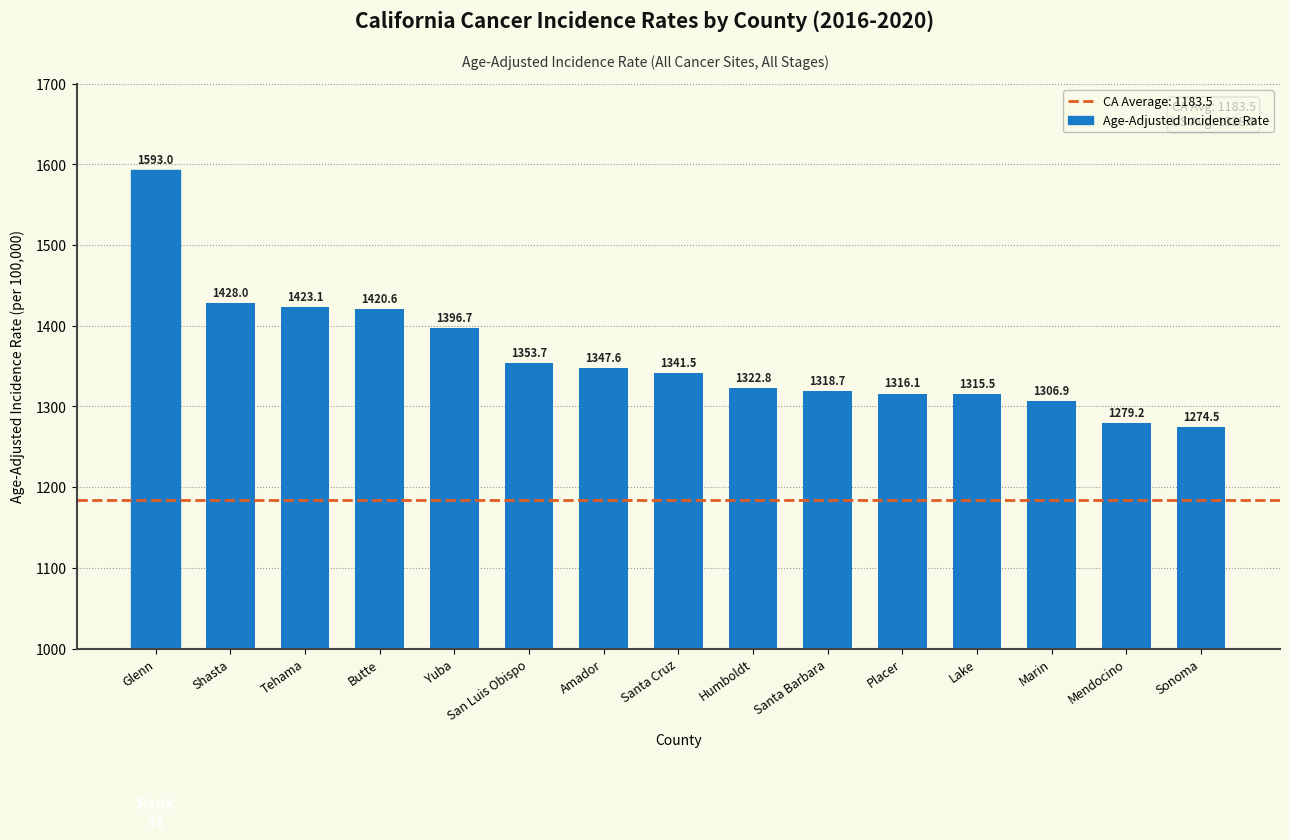

What is the label of the 14th bar from the left?

Mendocino